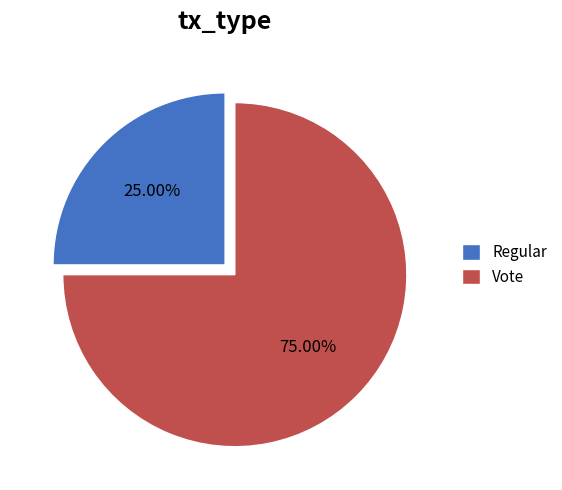

Which category has the smallest portion of the pie?

Regular